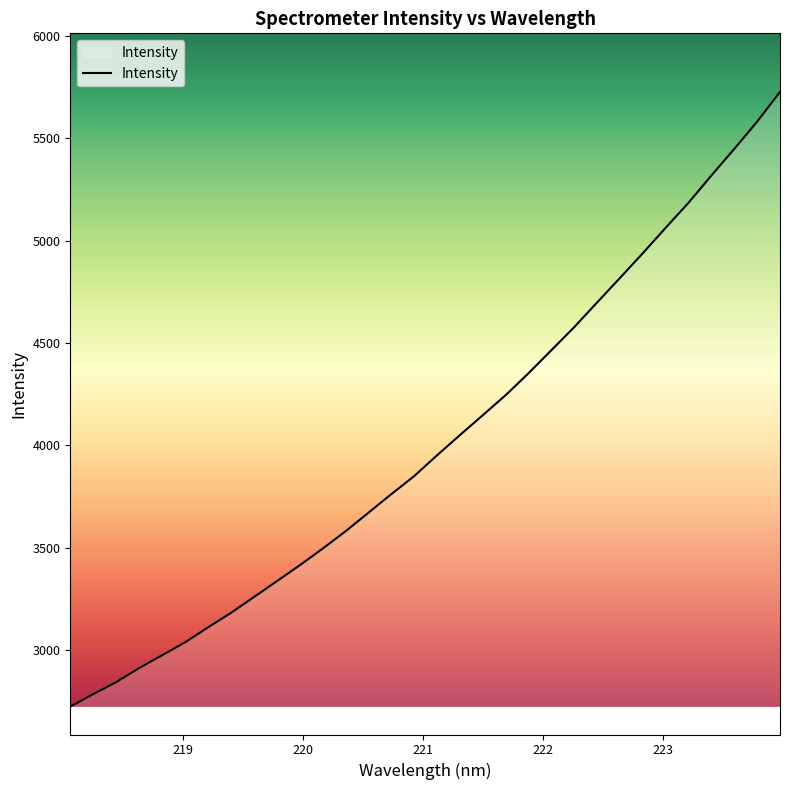

What is the minimum value shown in the chart?

2722.2